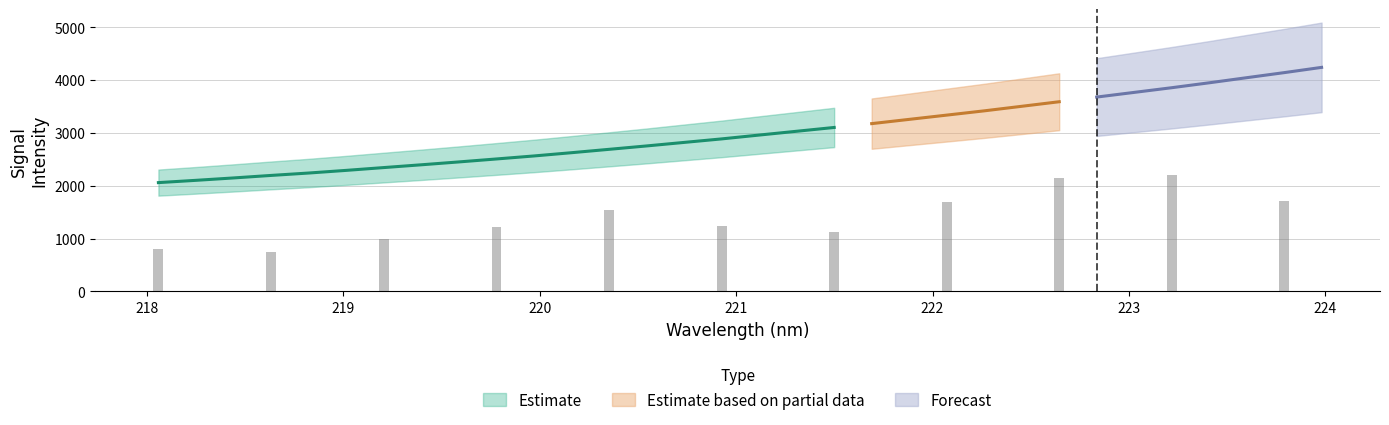

What is the difference between the maximum and minimum values in the Forecast series?

2180.4